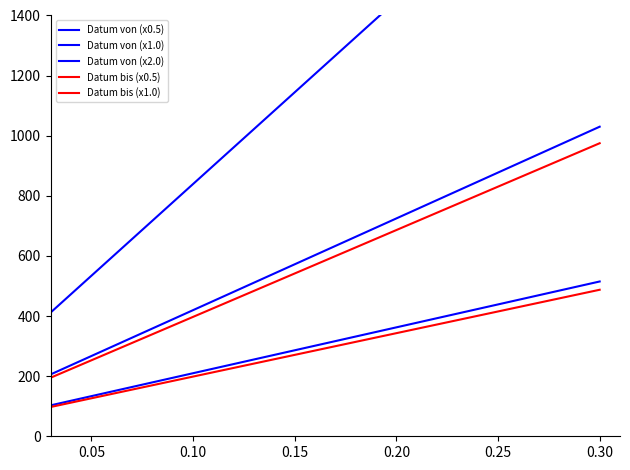

True or false: Datum von (x0.5) has a value of 880.9 at 0.20.

False